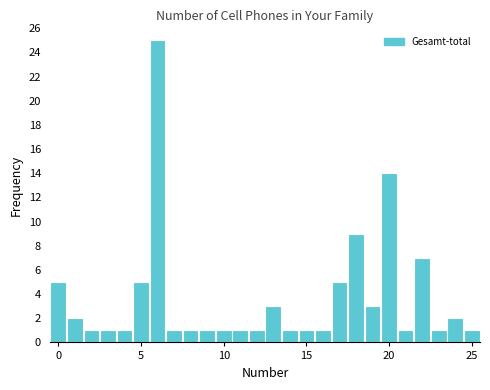

Around what value on the x-axis is the tallest bar? Give the approximate position of its centre, as read against the axis.

6.0